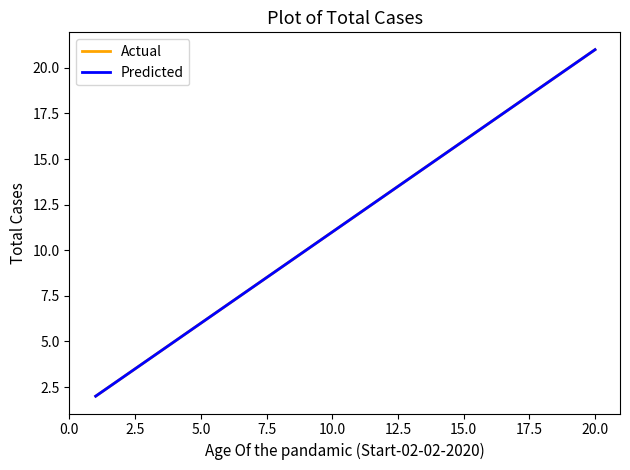

How many data points in Predicted are less than 12?

10